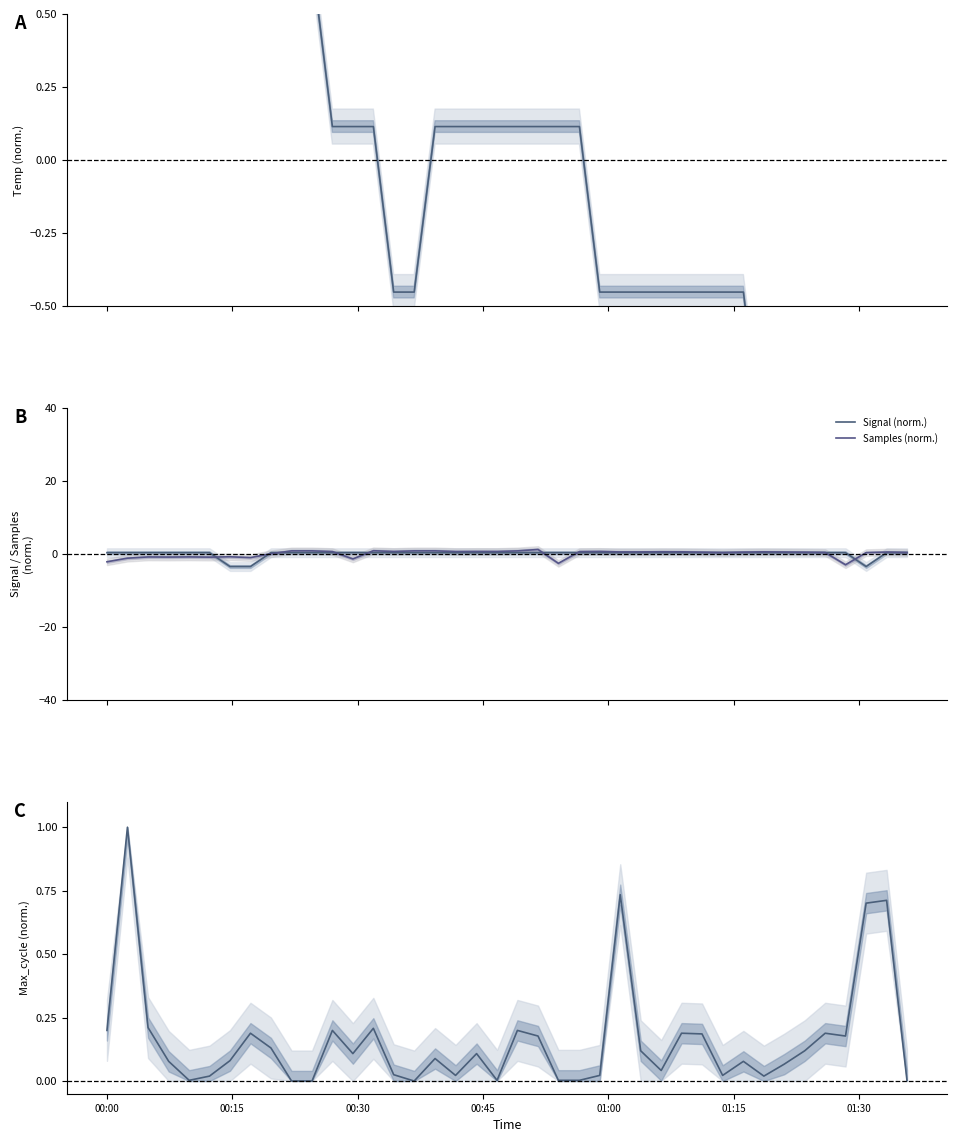

Is it true that Max_cycle (norm.) equals 0.0 at 39?

False